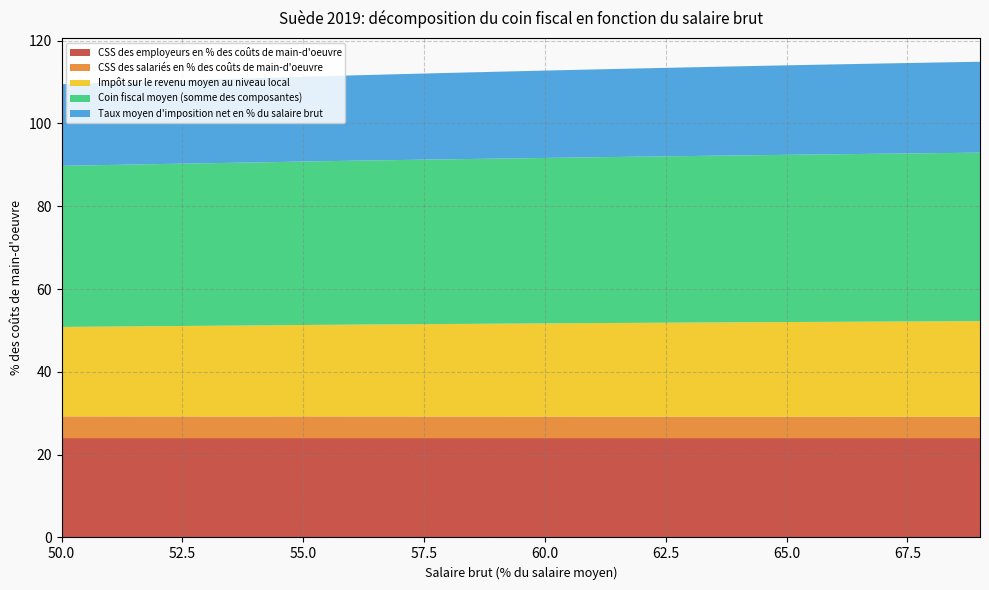

Reading left to right, list all the values displayed in this chart.

CSS des employeurs en % des coûts de main-d'oeuvre: 23.9	23.9	23.9	23.9	23.9	23.9	23.9	23.9	23.9	23.9	23.9	23.9	23.9	23.9	23.9	23.9	23.9	23.9	23.9	23.9
CSS des salariés en % des coûts de main-d'oeuvre: 5.3	5.3	5.3	5.3	5.3	5.3	5.3	5.3	5.3	5.3	5.3	5.3	5.3	5.3	5.3	5.3	5.3	5.3	5.3	5.3
Impôt sur le revenu moyen au niveau local: 21.6	21.7	21.8	21.9	22.0	22.1	22.2	22.3	22.3	22.4	22.5	22.6	22.6	22.7	22.8	22.9	22.9	23.0	23.0	23.1
Coin fiscal moyen (somme des composantes): 38.9	39.0	39.2	39.3	39.4	39.5	39.6	39.7	39.8	39.9	40.0	40.1	40.1	40.2	40.3	40.4	40.5	40.6	40.6	40.7
Taux moyen d'imposition net en % du salaire brut: 19.7	19.9	20.0	20.2	20.3	20.5	20.6	20.7	20.9	21.0	21.1	21.2	21.3	21.4	21.5	21.6	21.7	21.8	21.9	22.0